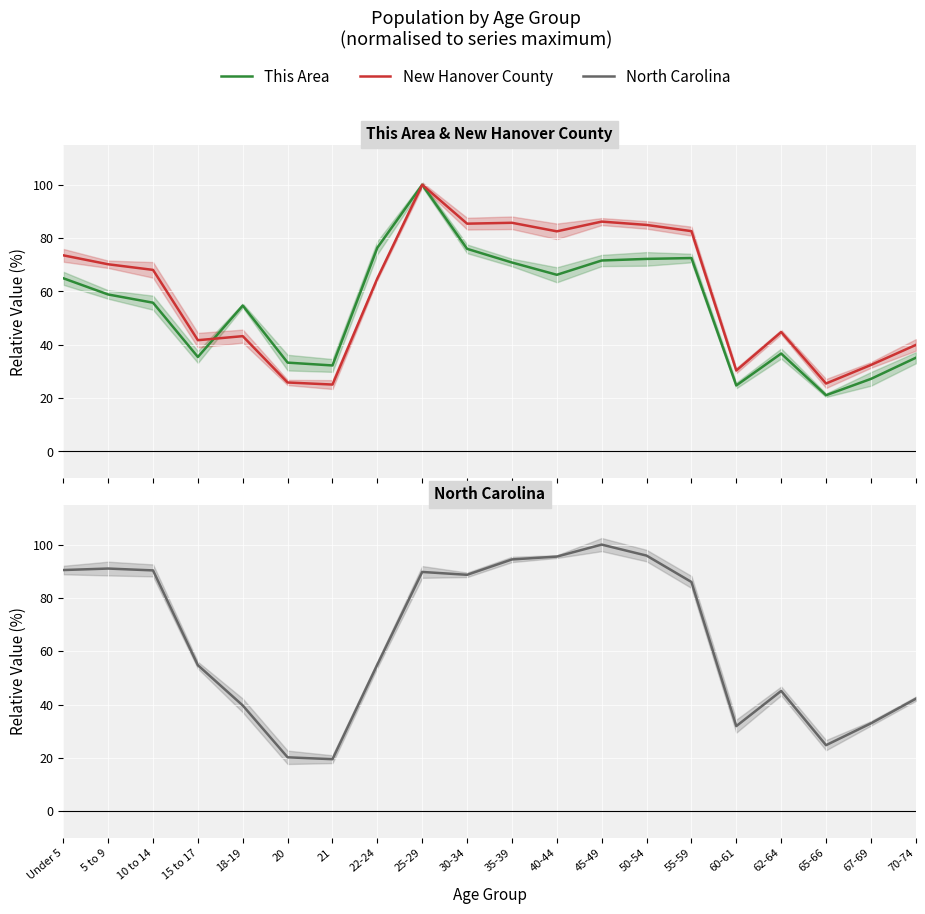

What is the label of the 1st point from the left?

Under 5